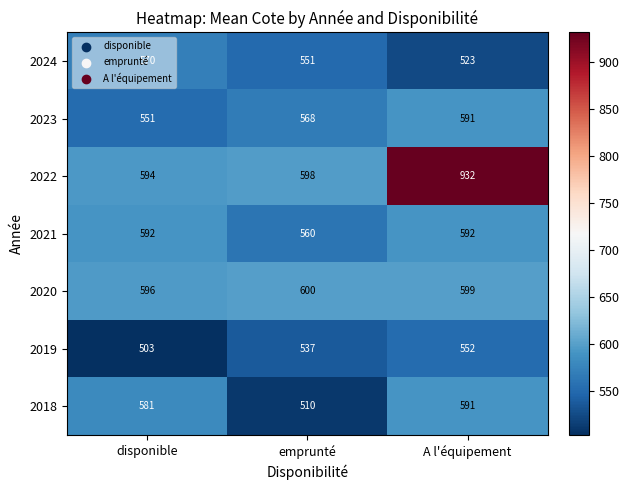

At which category does the chart reach its peak across all series?

A l'équipement